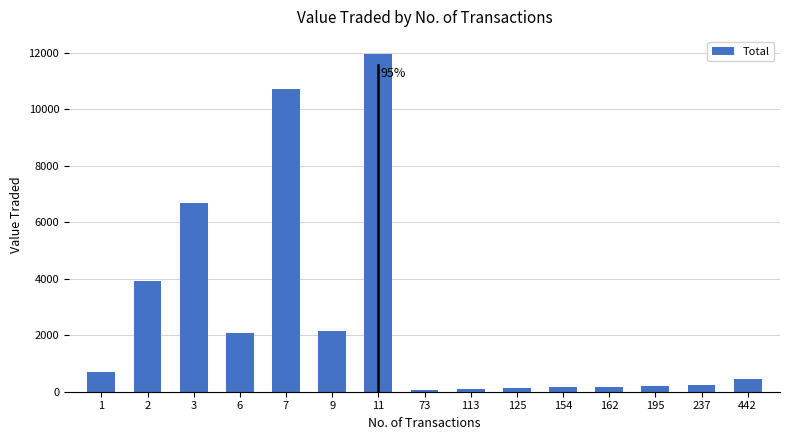

What is the ratio of the value at 3 to the value at 442?

15.1